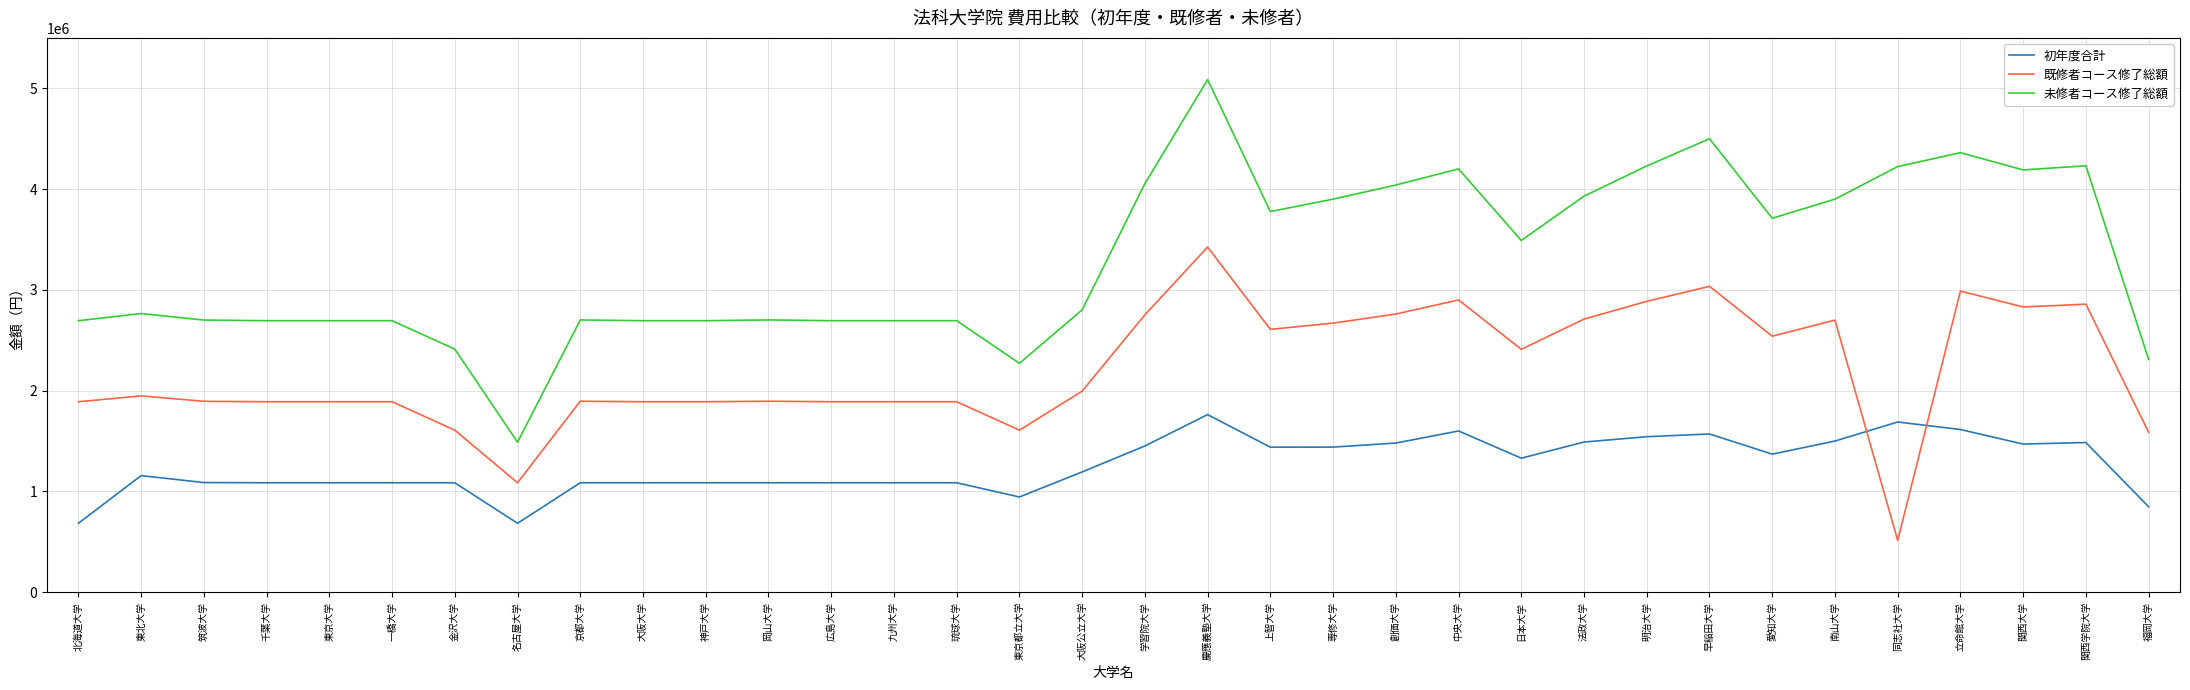

What is the difference between the maximum and minimum values in the 未修者コース修了総額 series?

3598520